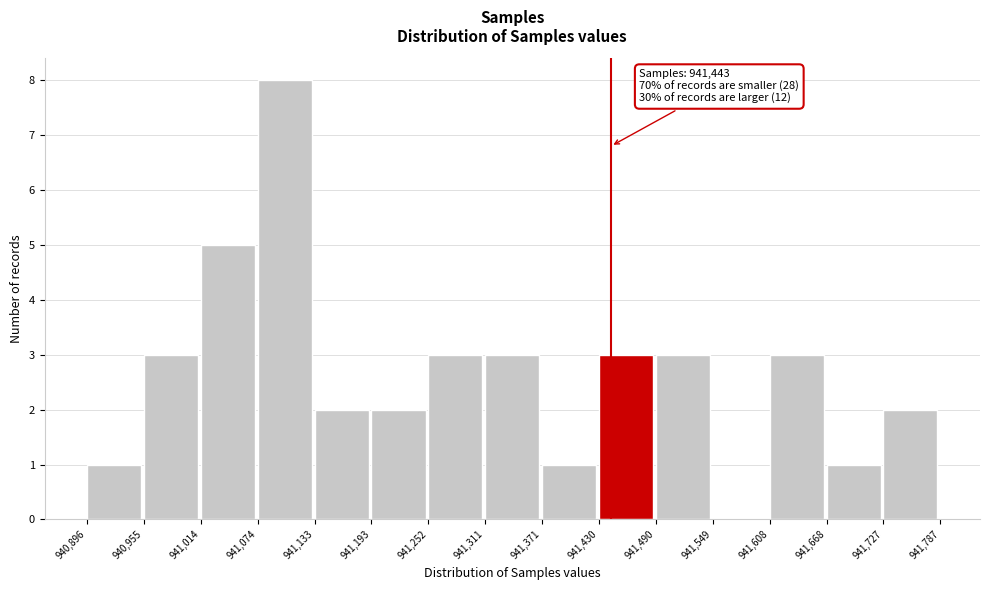

Which range on the x-axis has the tallest bar?

941,074 to 941,133